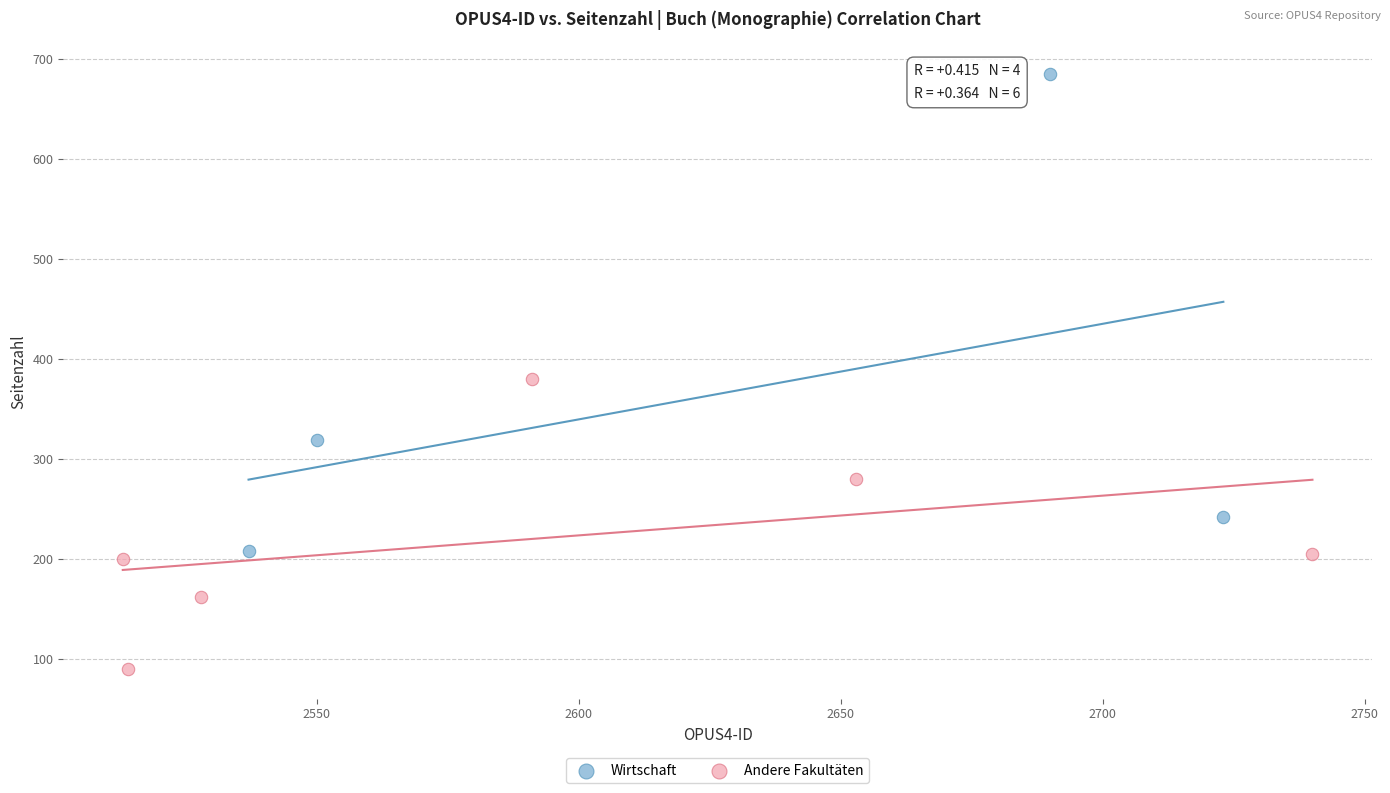

Which series has the widest spread of Y values?

Wirtschaft